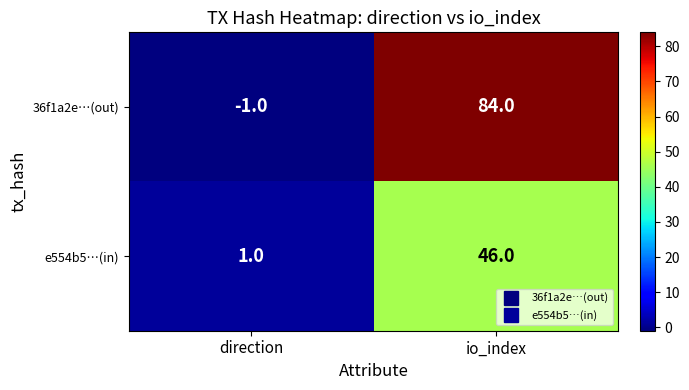

Reading left to right, what are all the values shown in this chart?

36f1a2e…(out): -1	84
e554b5…(in): 1	46